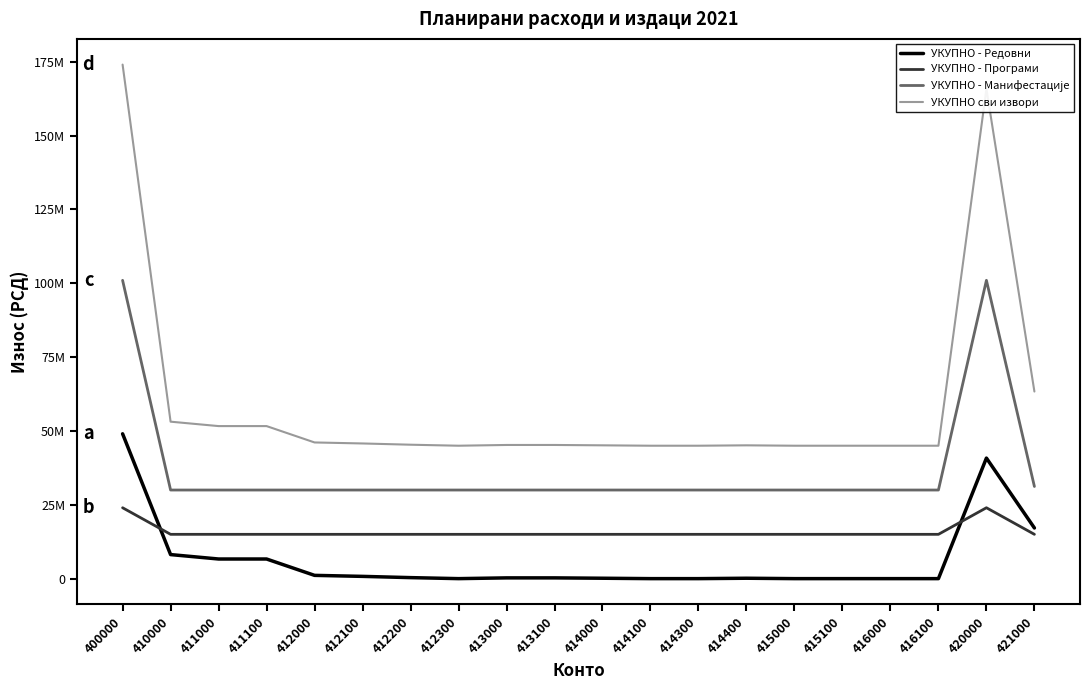

Which series has the largest total across all categories?

УКУПНО сви извори